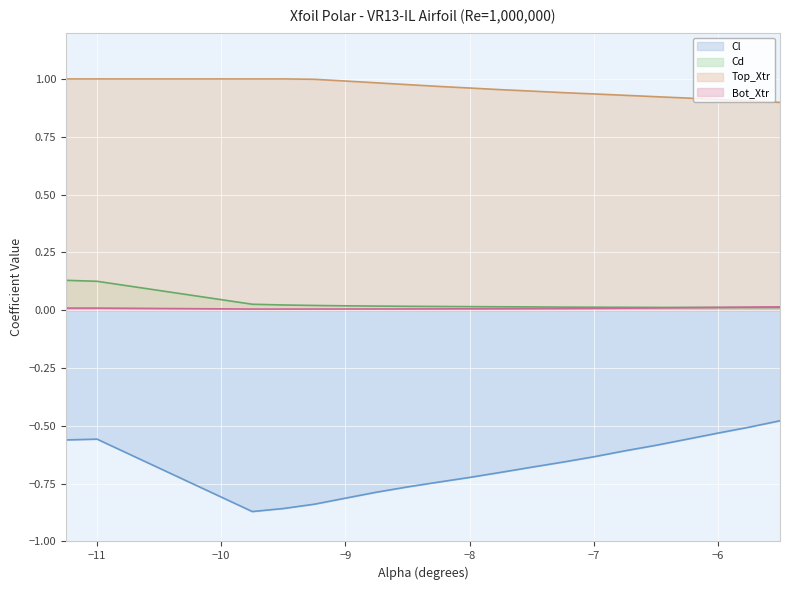

Which label corresponds to the largest value in the chart?

-11.25